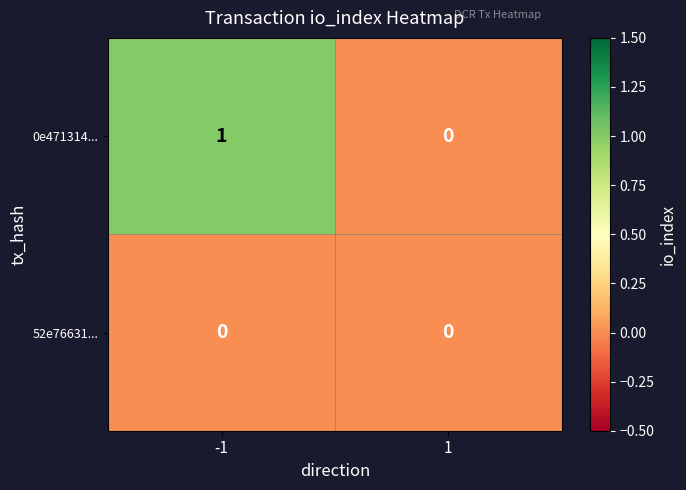

How many categories are shown in the chart?

2